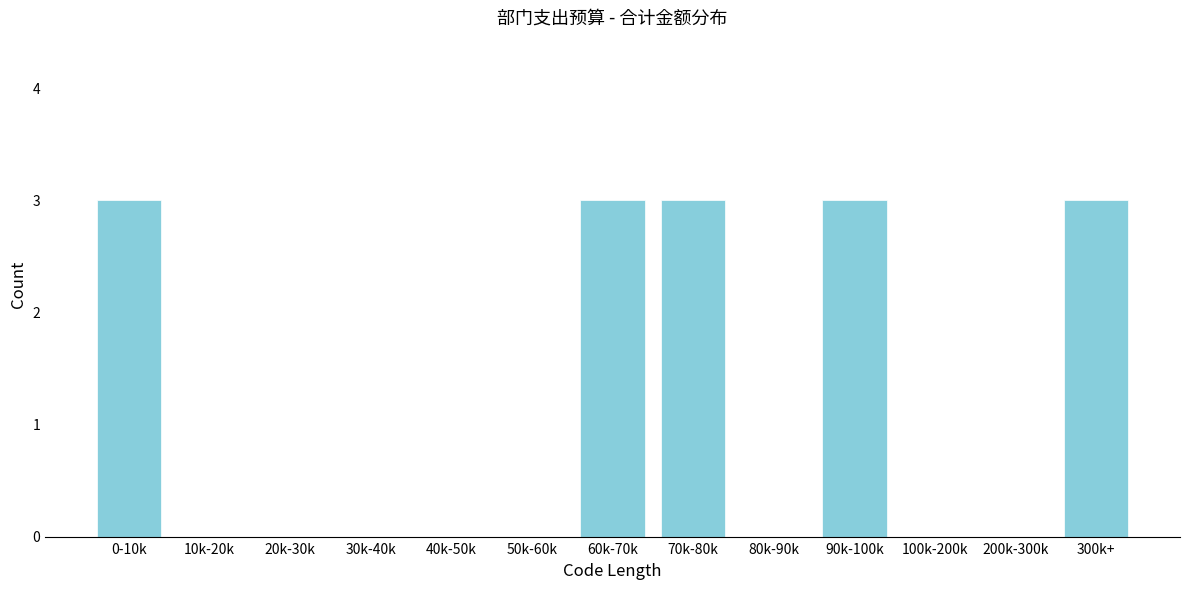

Reading right to left, extract all data points from this chart.

300k+=3	200k-300k=0	100k-200k=0	90k-100k=3	80k-90k=0	70k-80k=3	60k-70k=3	50k-60k=0	40k-50k=0	30k-40k=0	20k-30k=0	10k-20k=0	0-10k=3